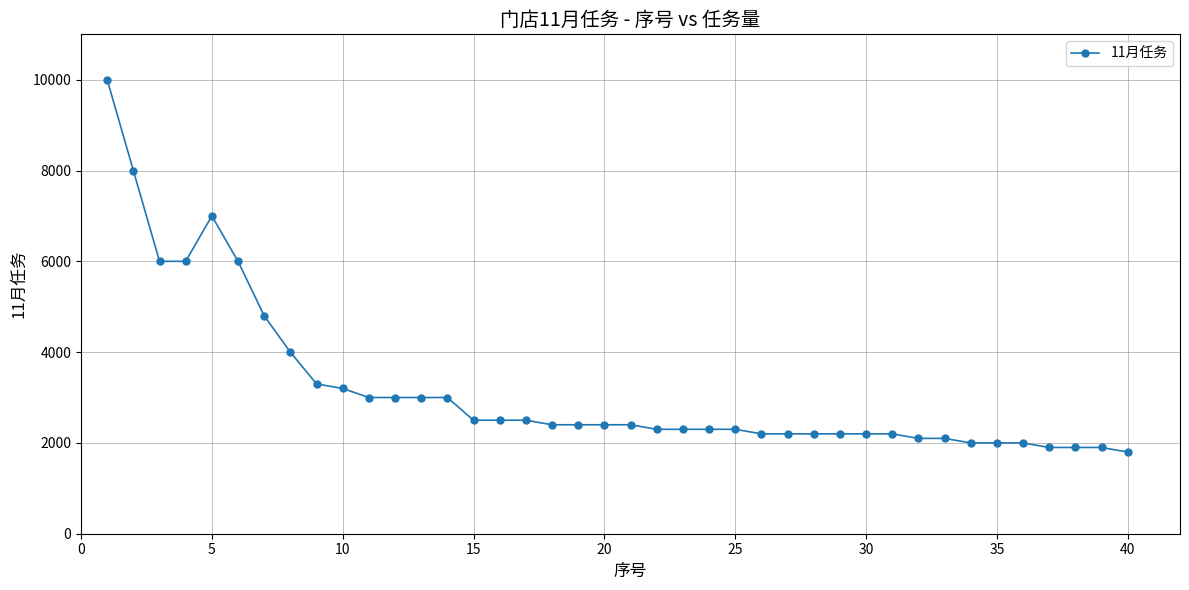

What is the difference between the maximum and second lowest values?

8100